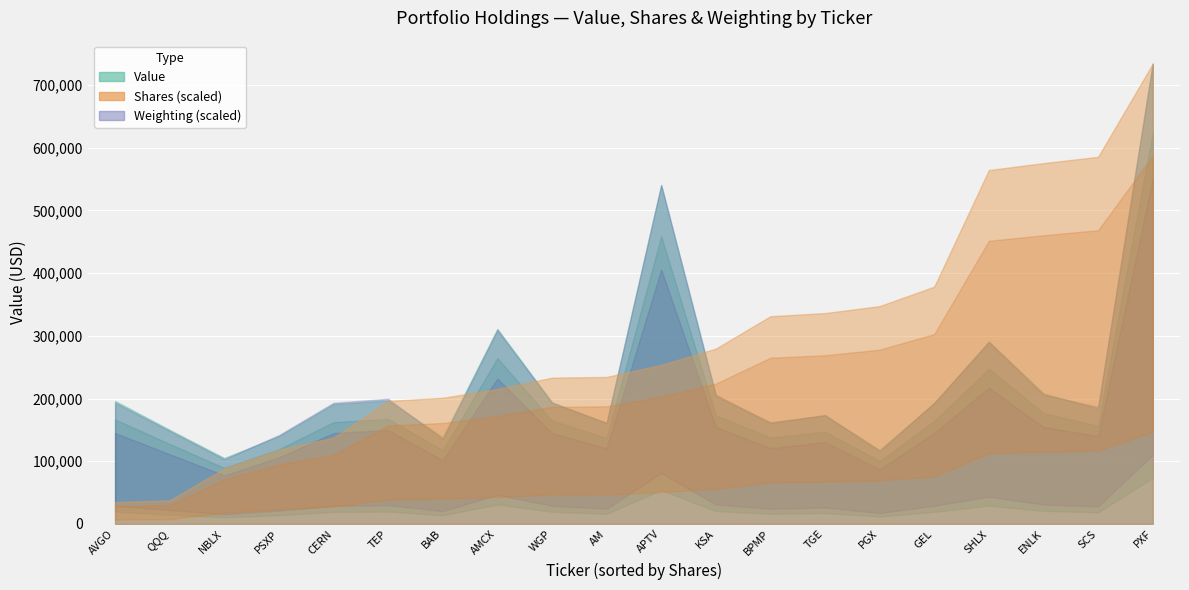

How many weighting values are between 0 and 1?

20